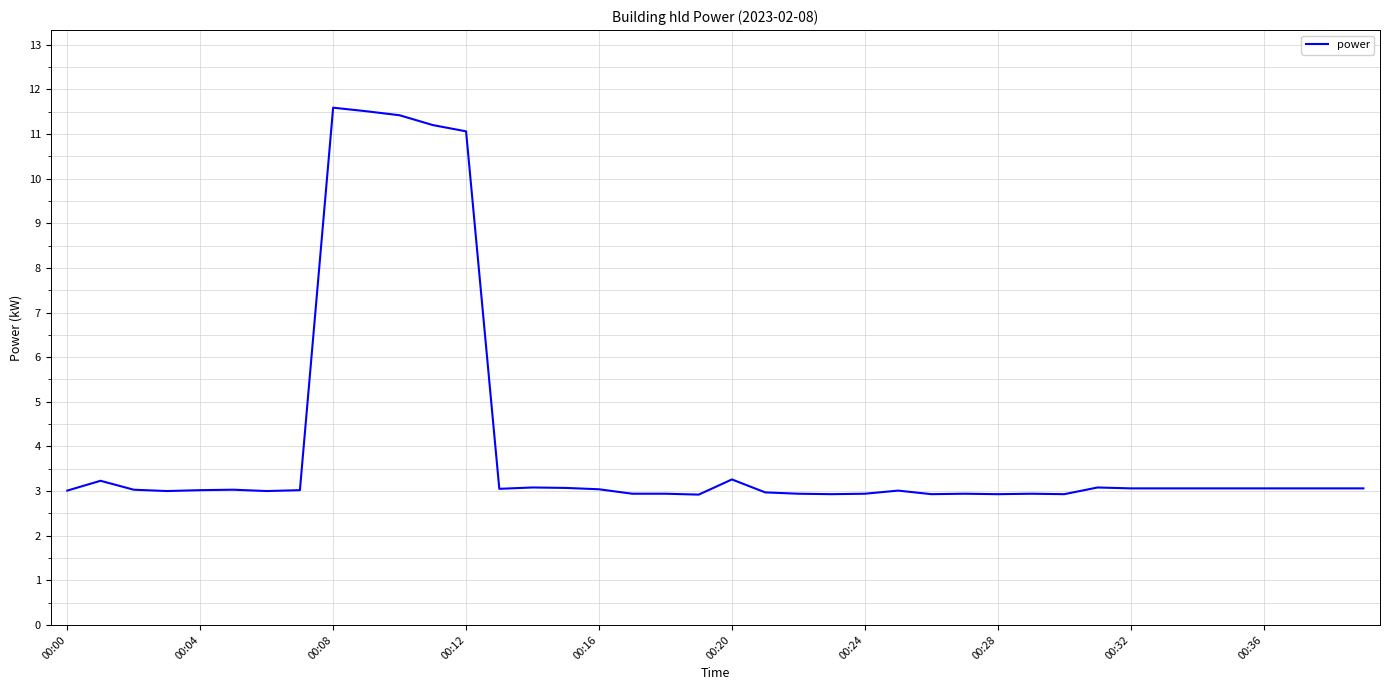

What is the smallest value displayed?

2.9